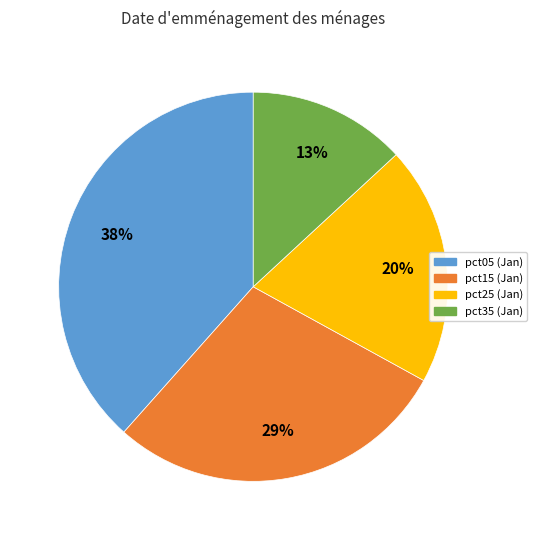

Does any single category account for the majority?

No